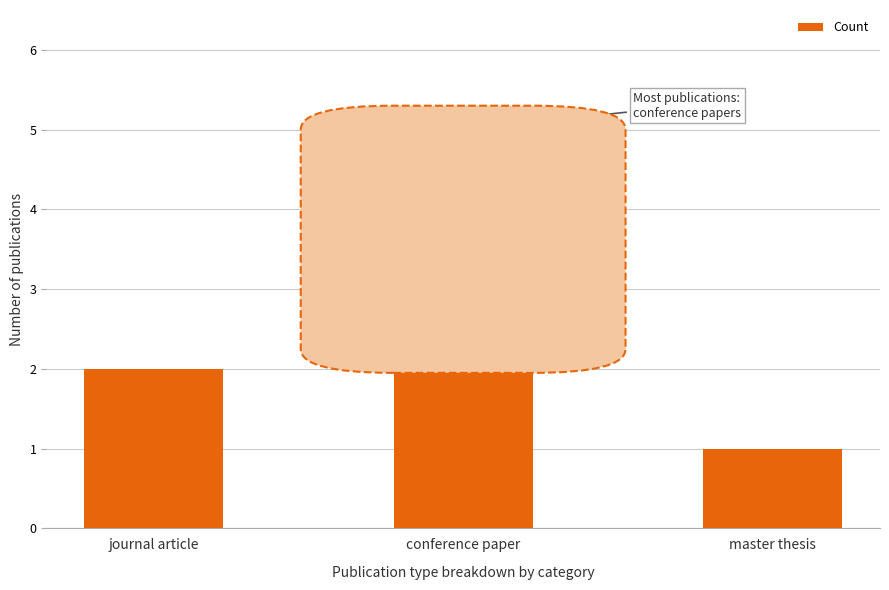

Reading left to right, what are all the values shown in this chart?

2	5	1